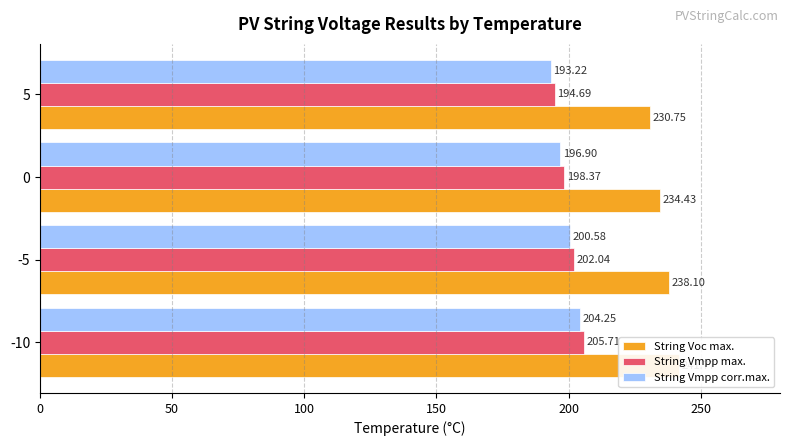

What is the difference between the second highest and minimum values in the String Vmpp max. series?

7.3